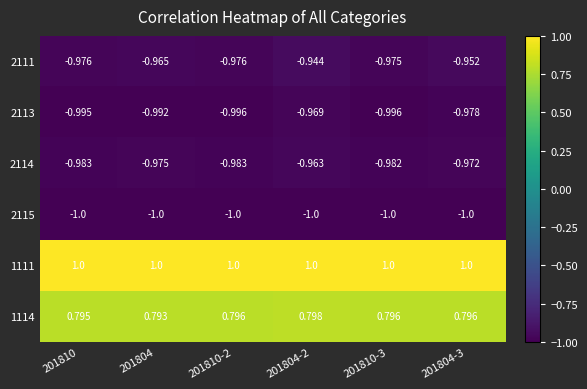

Is the value of 2114 at 201804-3 greater than the value of 2111 at 201810-3?

Yes